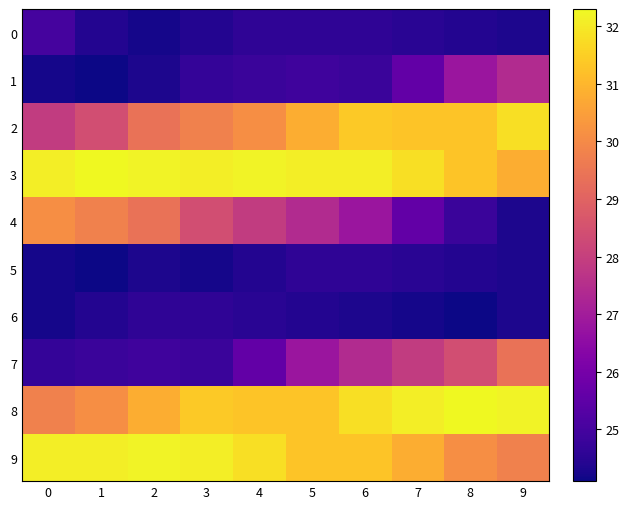

At which category is the sum across all series the highest?

6